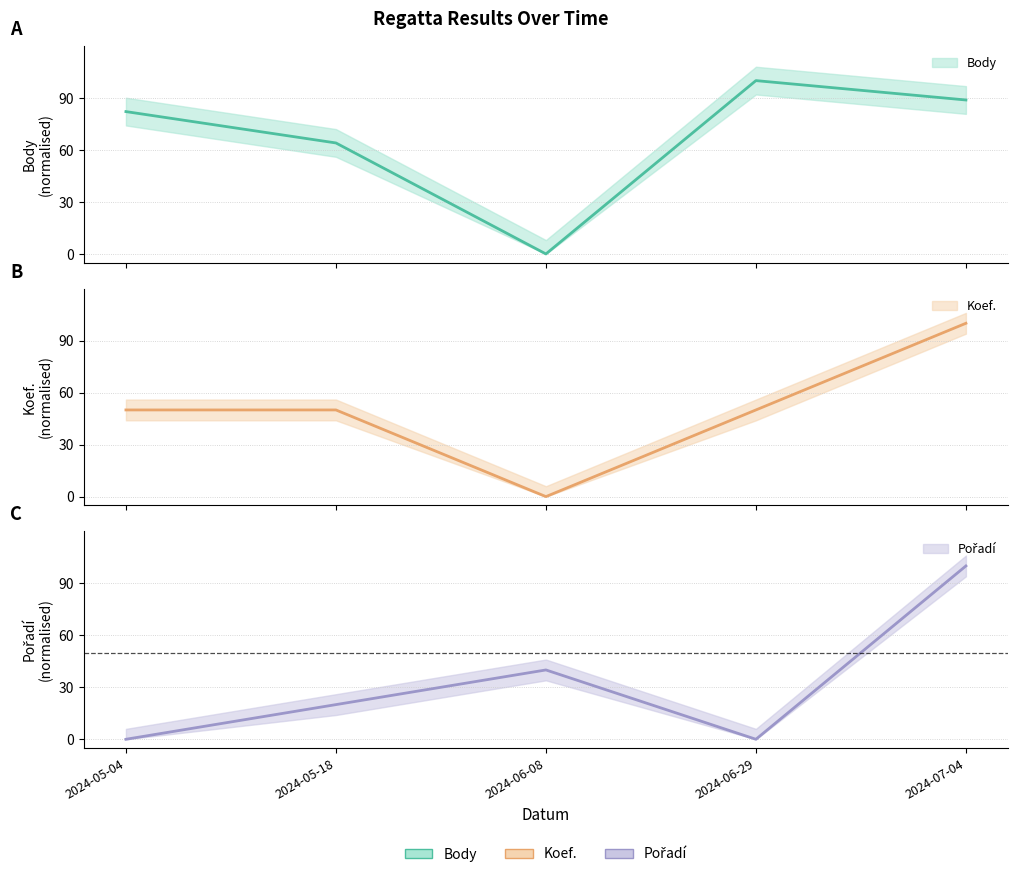

At how many categories does at least one series exceed 15?

5